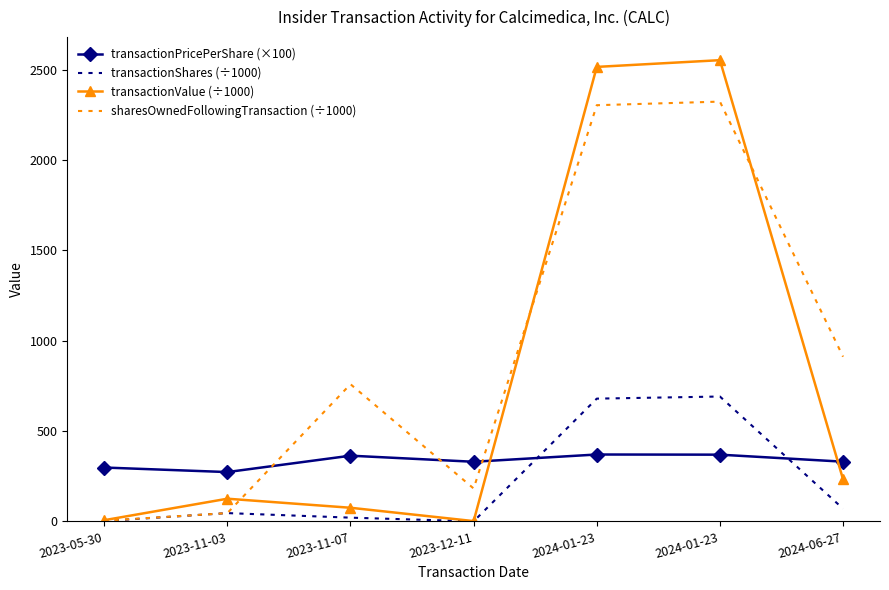

What is the maximum value for transactionShares (÷1000)?

691.1